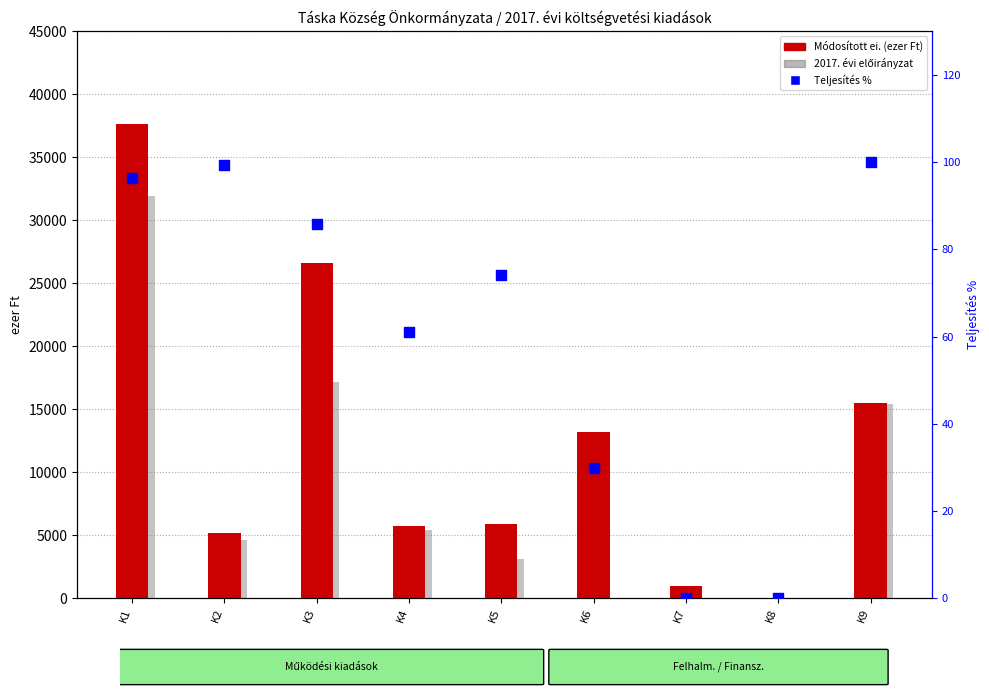

Which series reaches the maximum Y coordinate?

Módosított ei.